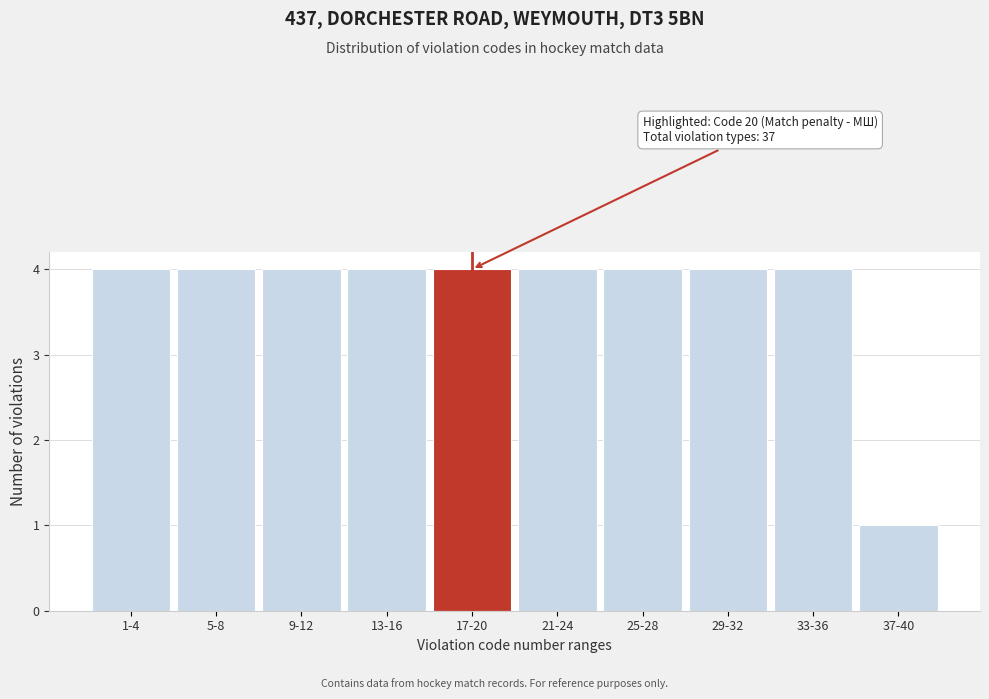

Reading left to right, list all the values displayed in this chart.

1-4=4	5-8=4	9-12=4	13-16=4	17-20=4	21-24=4	25-28=4	29-32=4	33-36=4	37-40=1